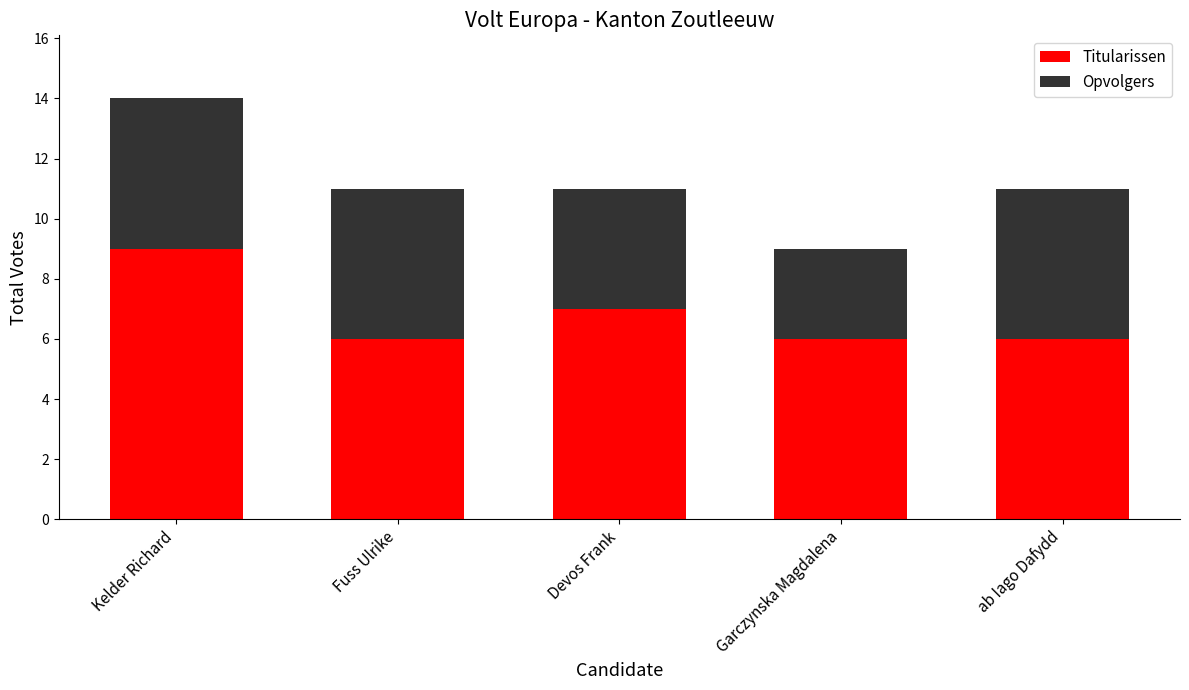

Is it true that Titularissen equals 6 at ab Iago Dafydd?

True